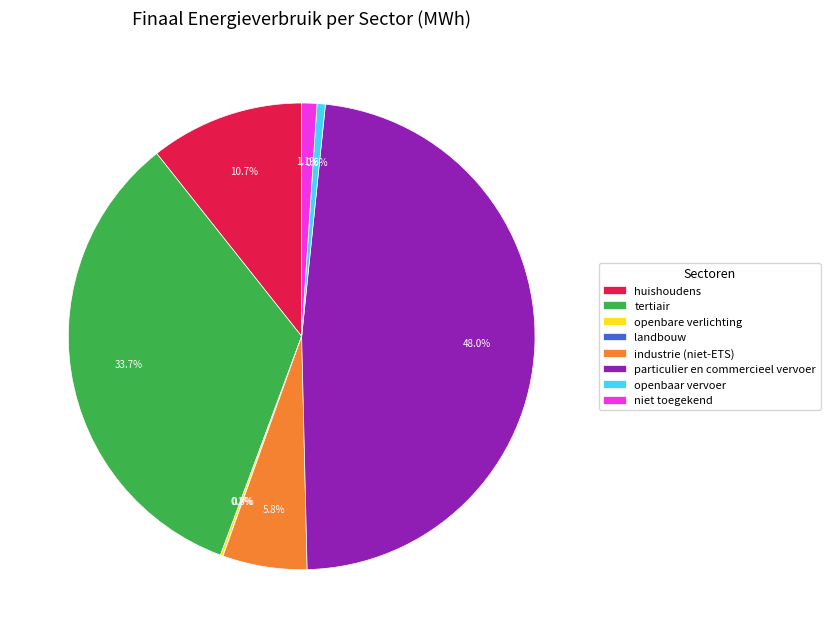

How much of the chart is everything except industrie (niet-ETS)?

94.2%